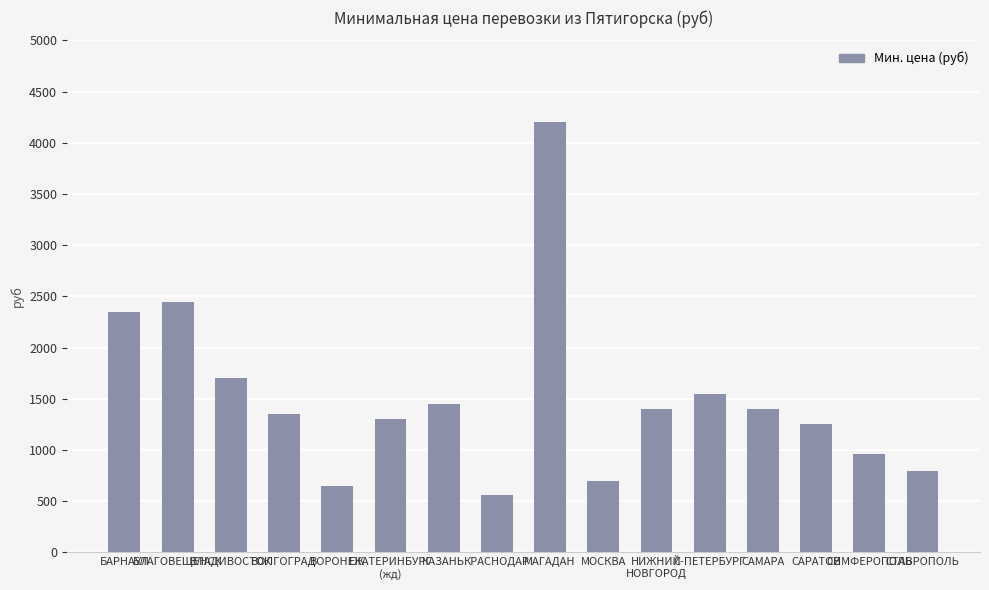

At which category does the chart reach its peak across all series?

МАГАДАН